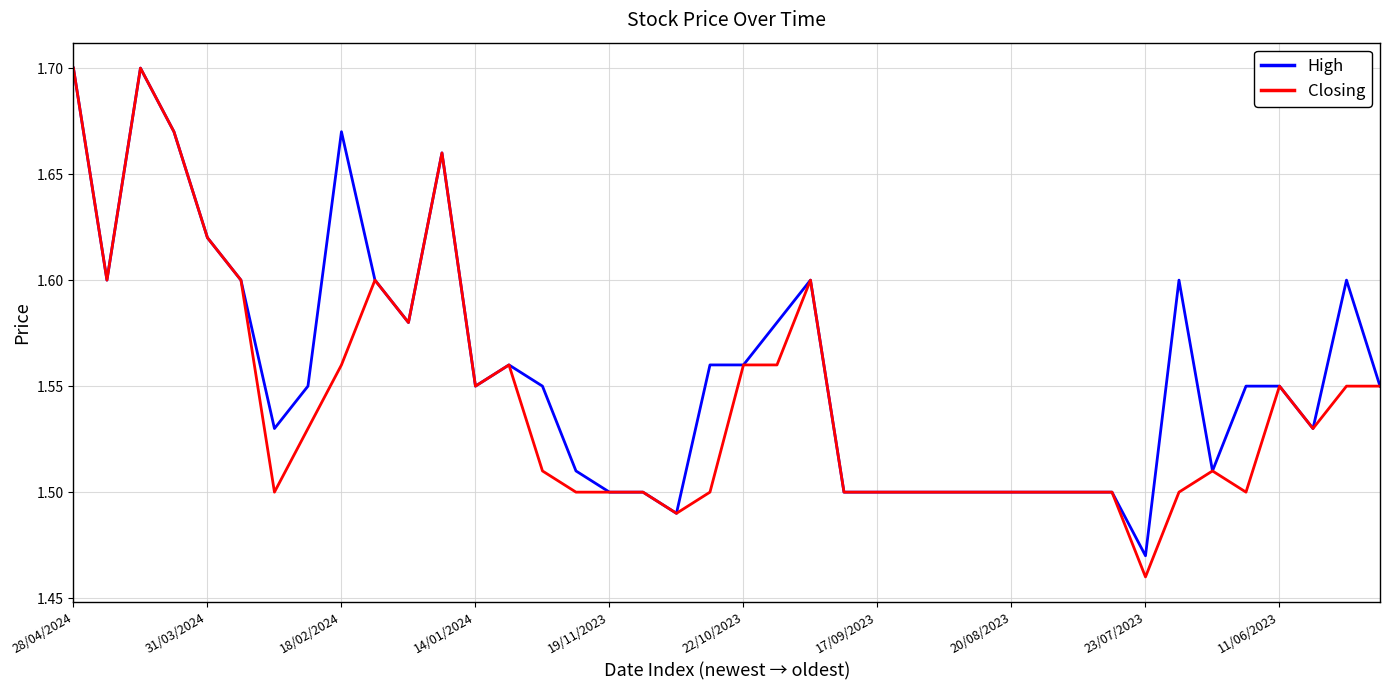

List the series in order of their overall mean, lowest first.

Closing, High